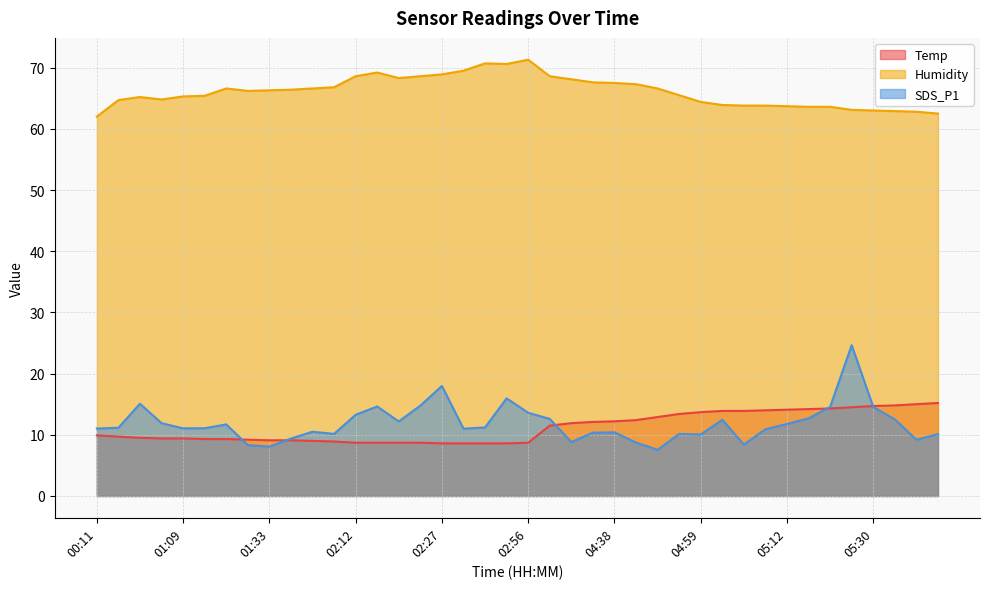

Which series has the largest total across all categories?

Humidity